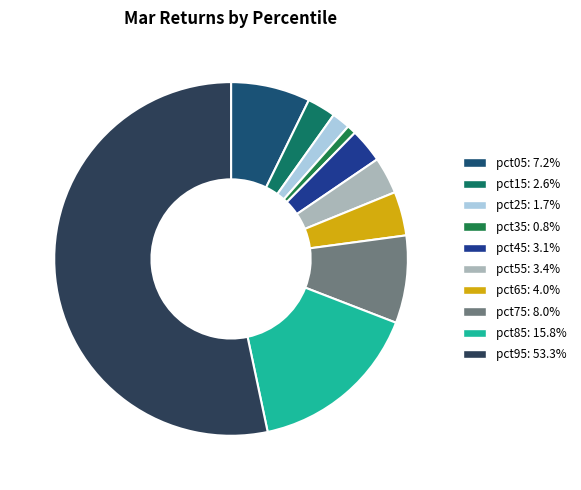

Count the number of slices in the pie.

10